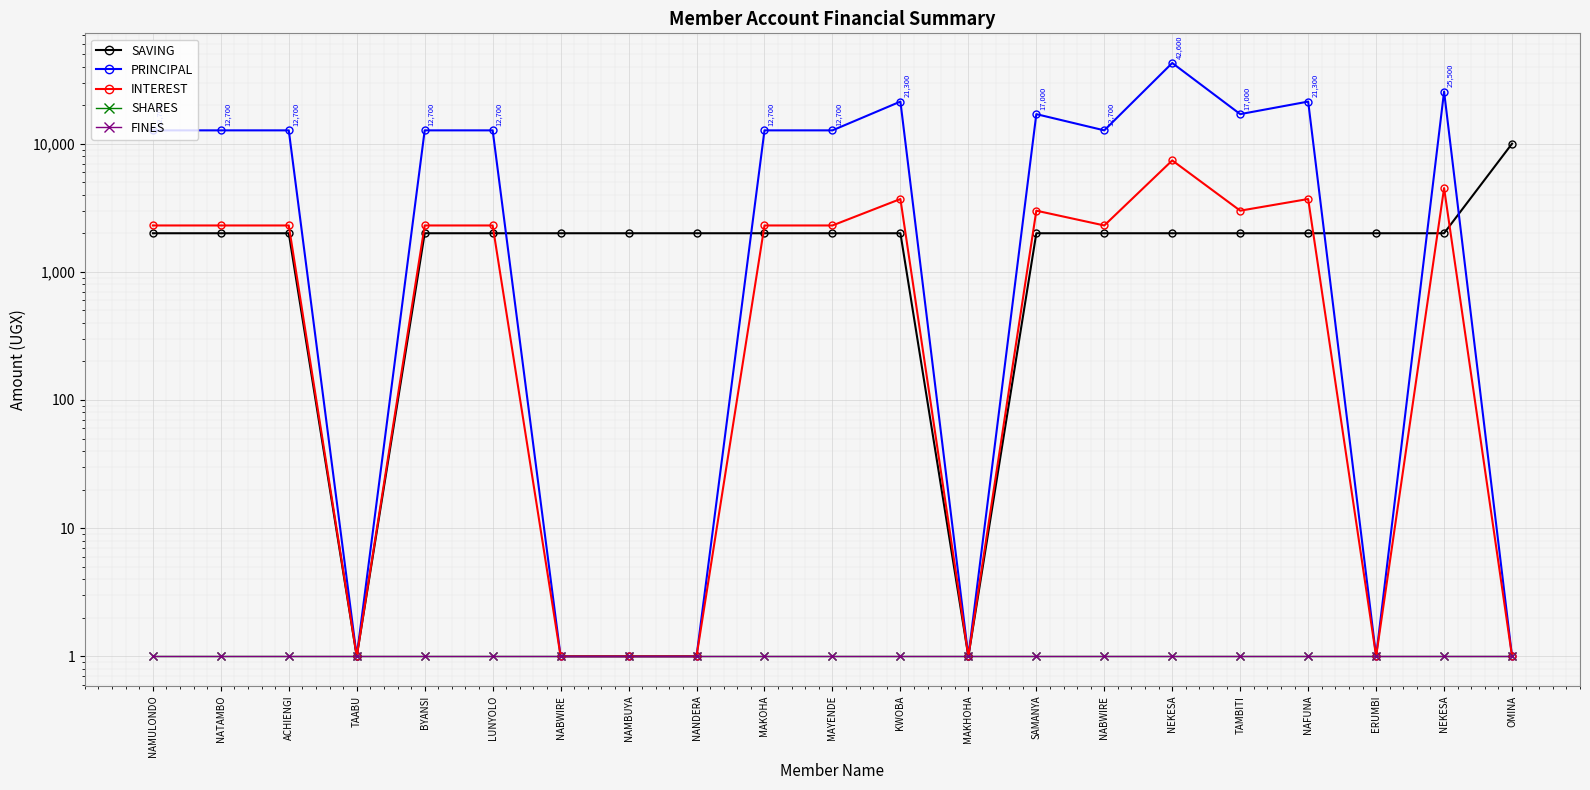

True or false: SAVING and SHARES cross at least once.

False